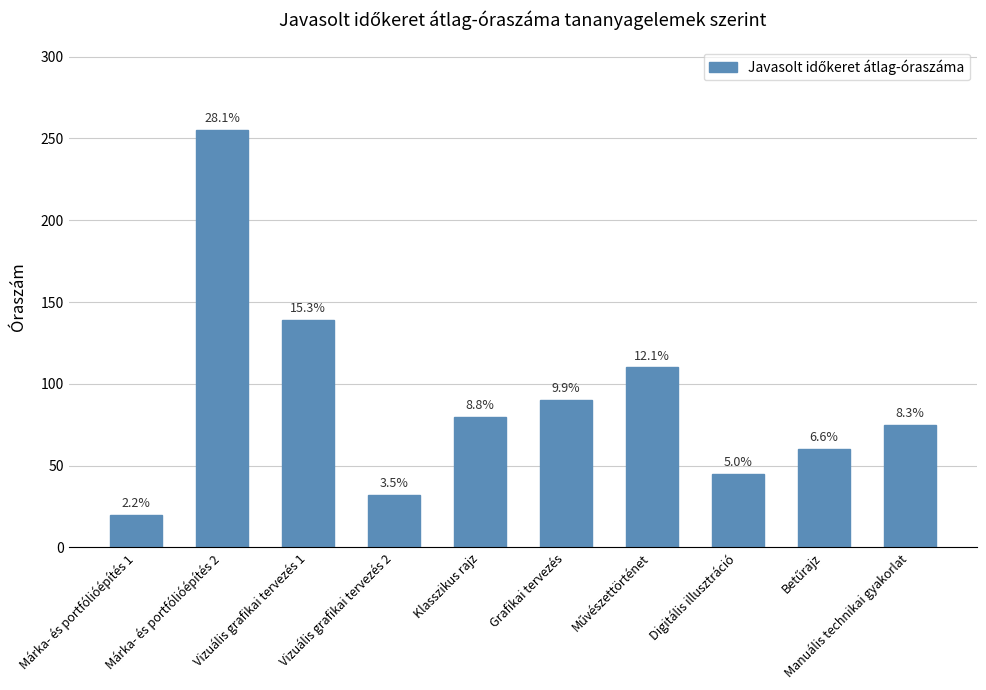

List the labels in order of value, smallest first.

Márka- és portfólióépítés 1, Vizuális grafikai tervezés 2, Digitális illusztráció, Betűrajz, Manuális technikai gyakorlat, Klasszikus rajz, Grafikai tervezés, Művészettörténet, Vizuális grafikai tervezés 1, Márka- és portfólióépítés 2